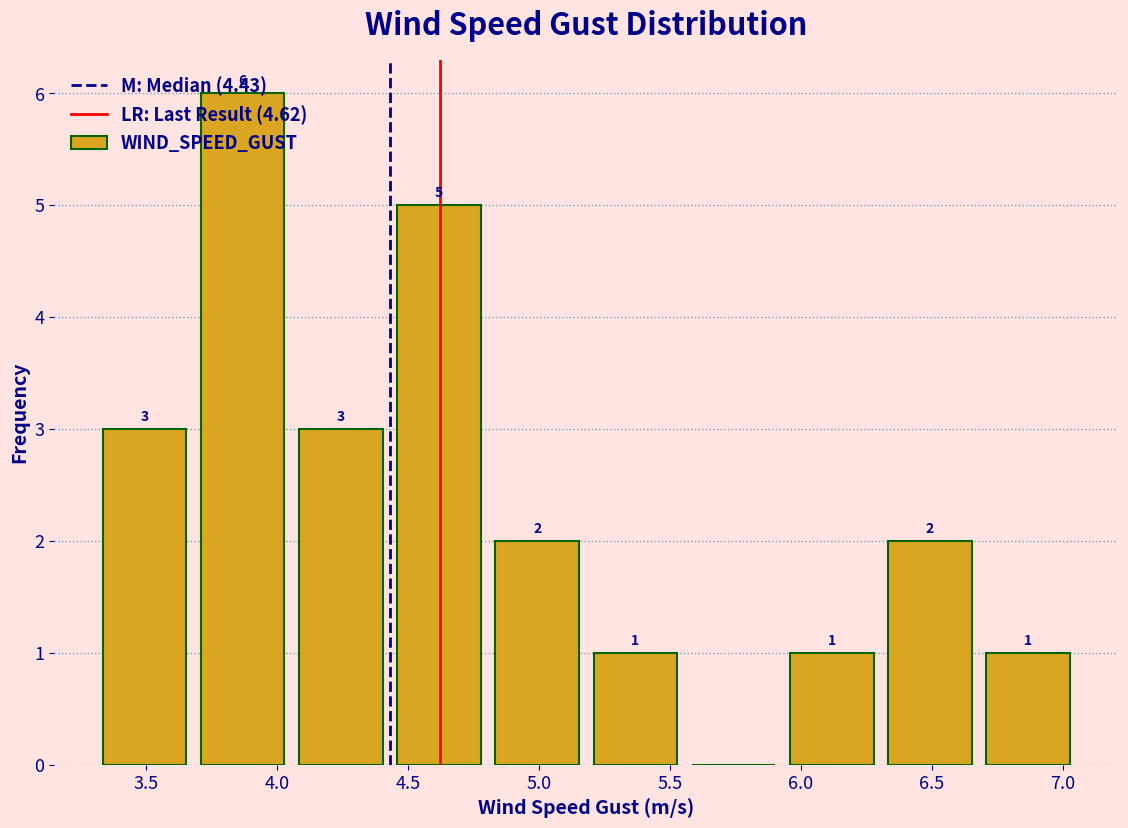

Which range on the x-axis has the tallest bar?

3.70 to 4.05